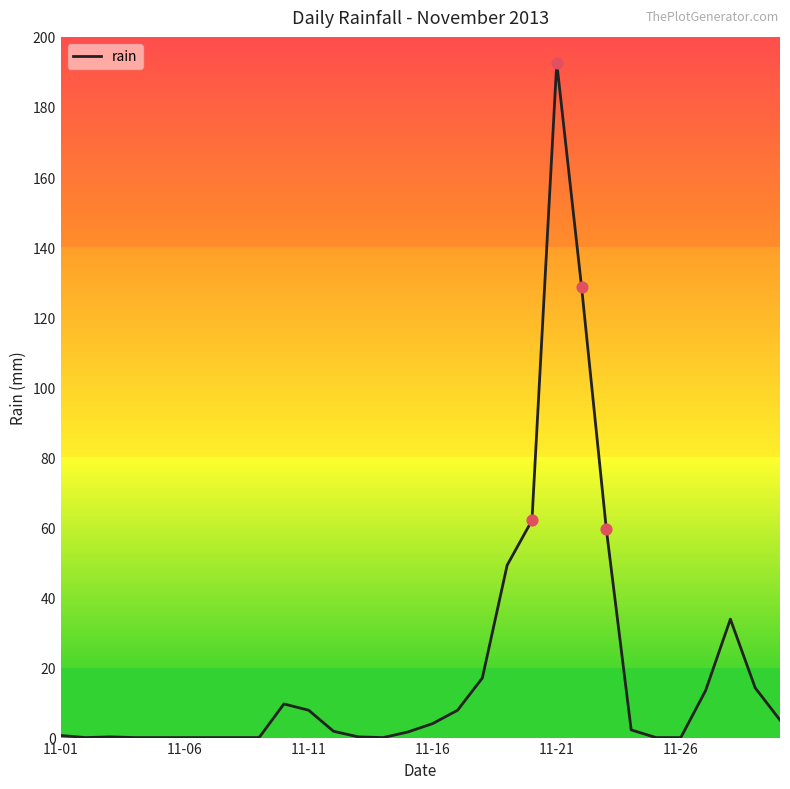

What is the maximum value shown in the chart?

192.6